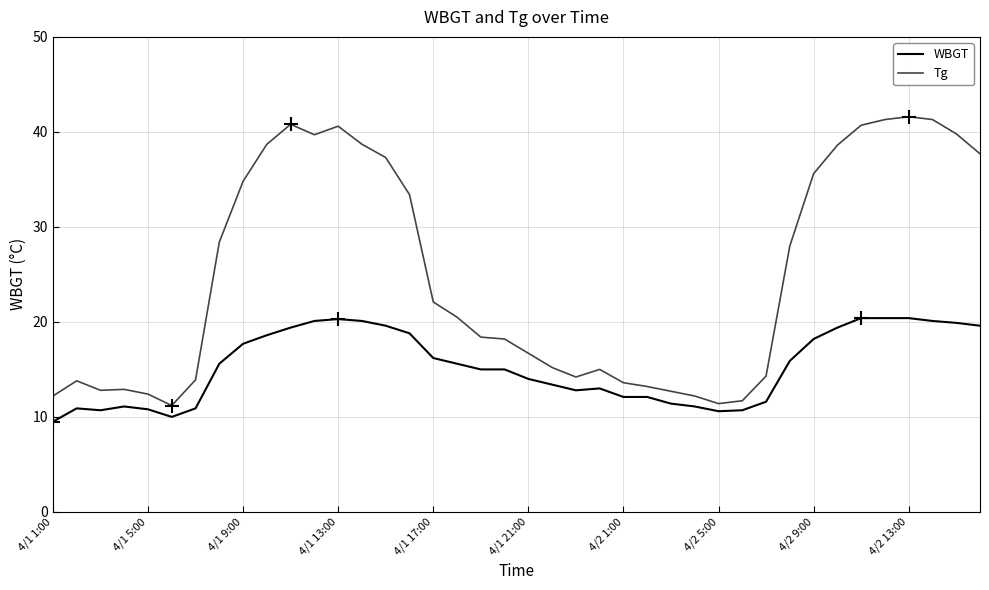

Rank the series by their maximum value, from highest to lowest.

Tg, WBGT